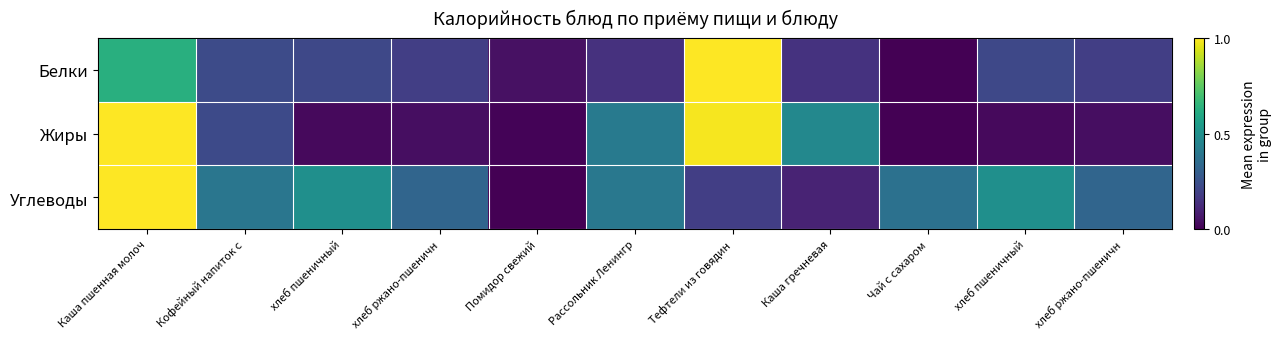

How many categories are shown in the chart?

11